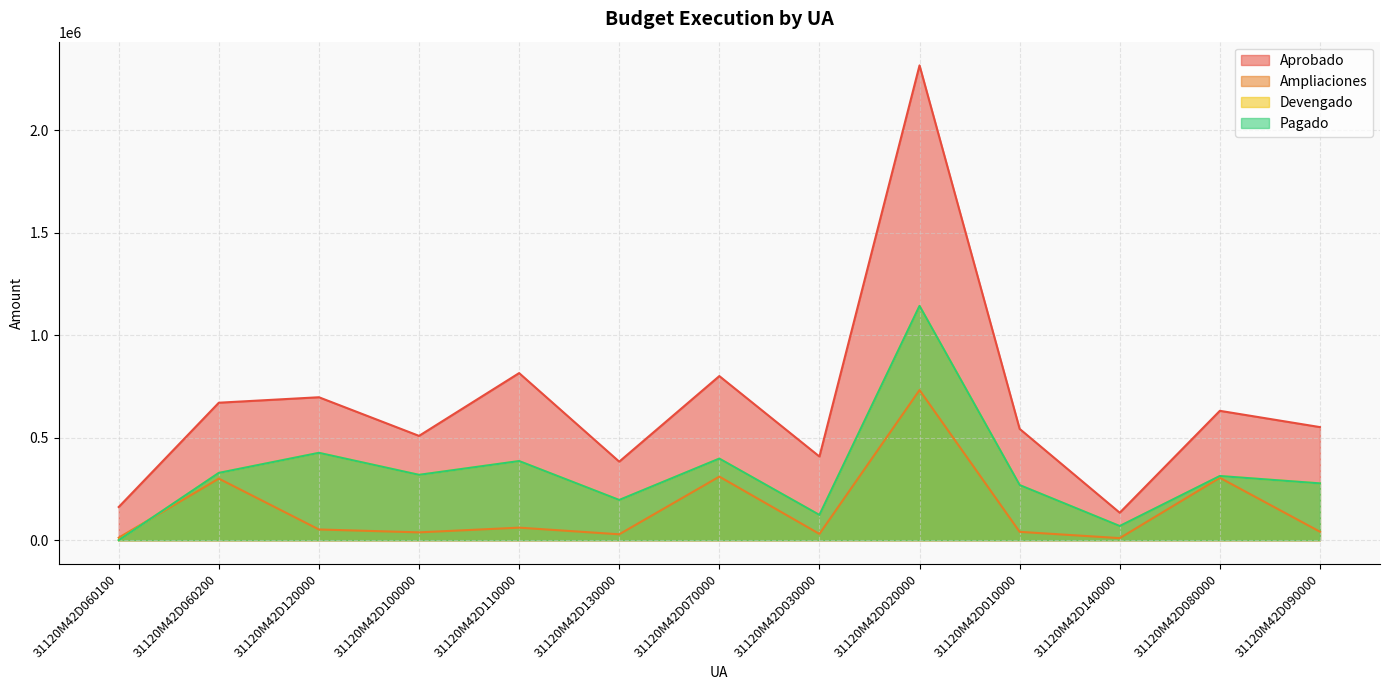

At which label does Aprobado first exceed 551402?

31120M42D060200